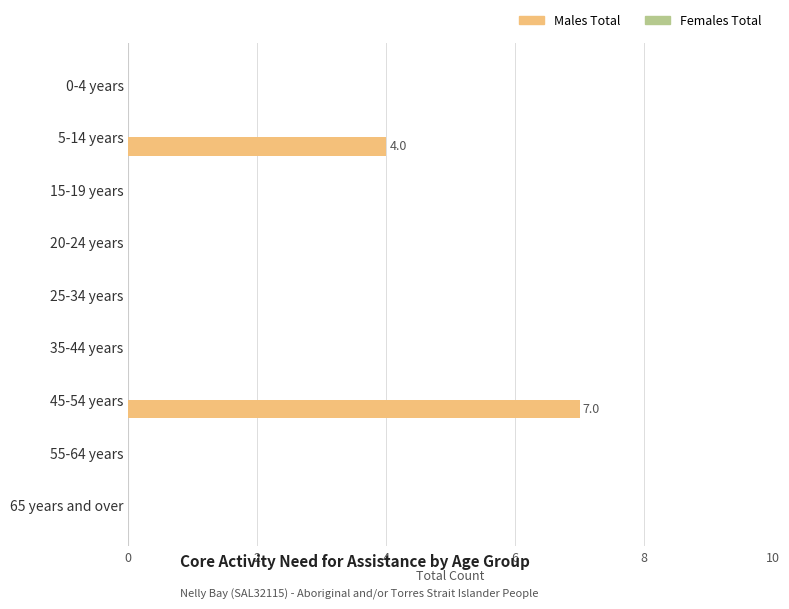

Which label corresponds to the largest value in the chart?

45-54 years